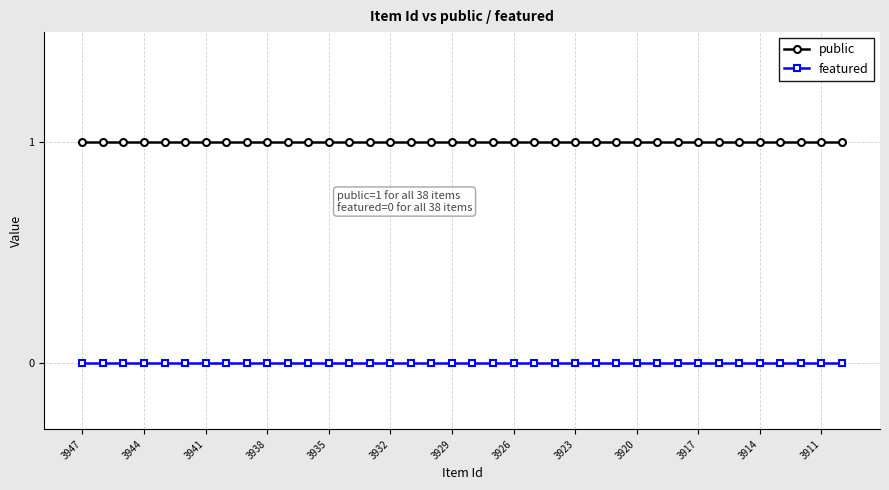

True or false: featured and public cross at least once.

False